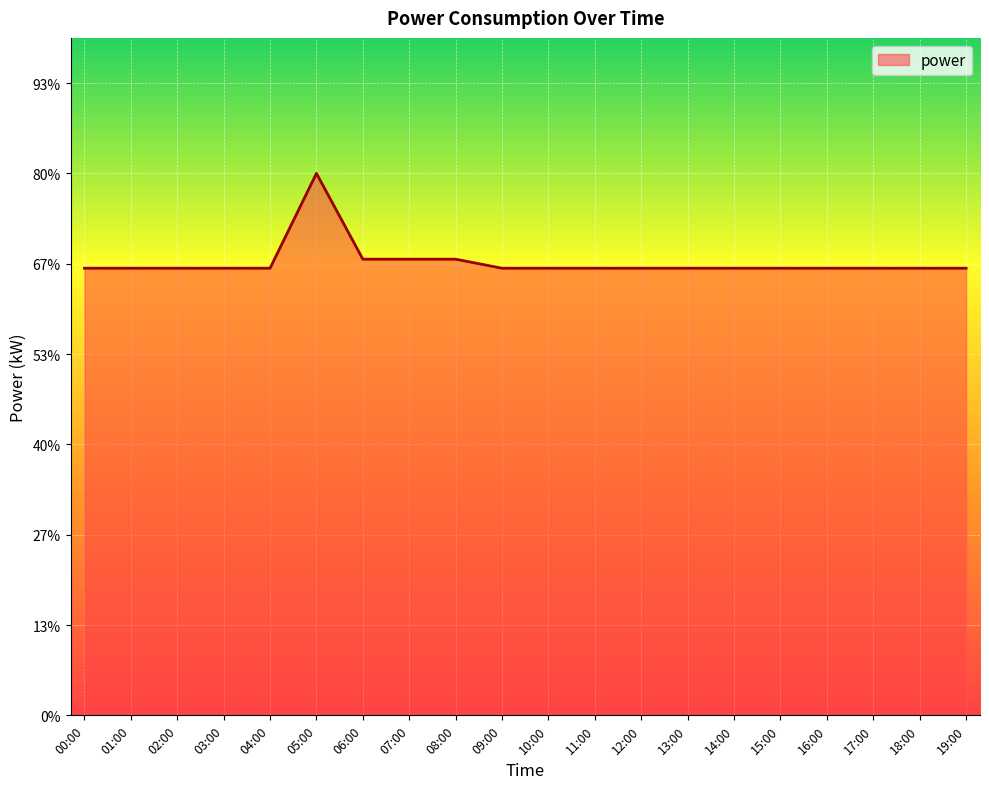

Does the chart display data point markers on the line(s)?

No